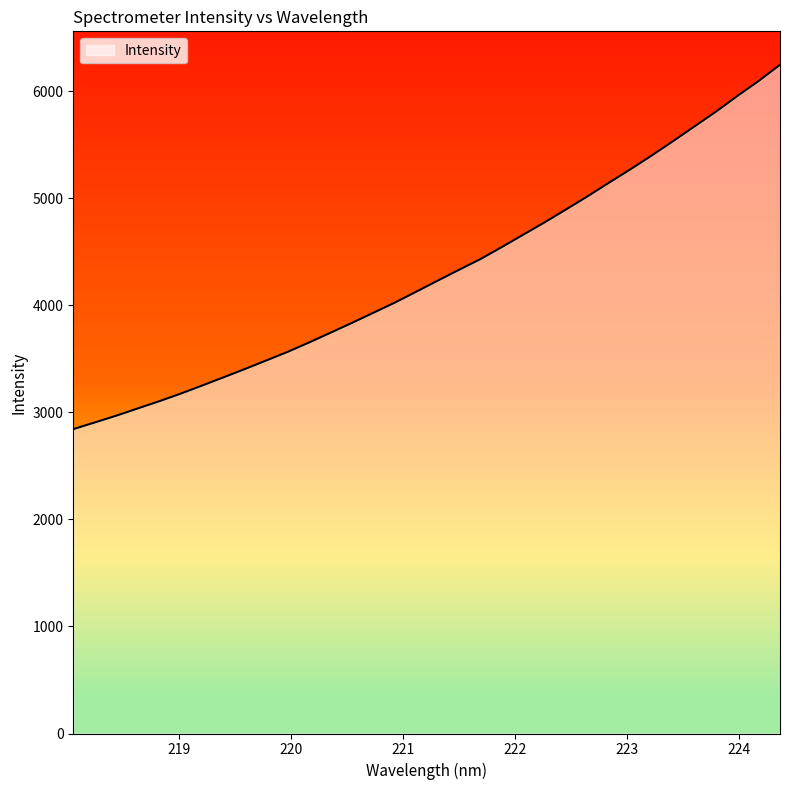

Between 223.0264 and 221.1174, which is larger?

223.0264